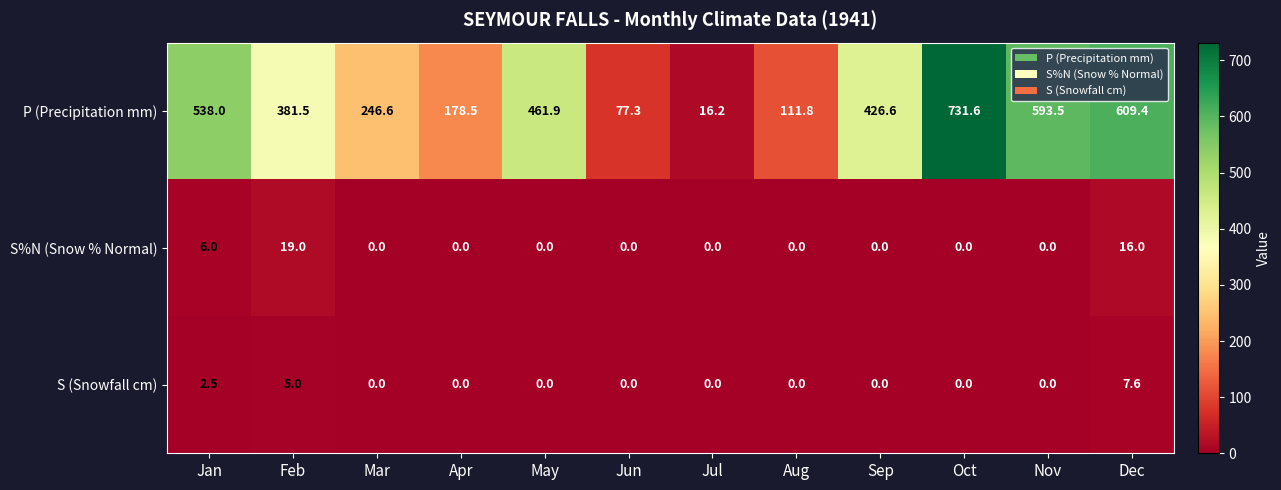

The P (Precipitation mm) series shows 609.4 at Dec. True or false?

True